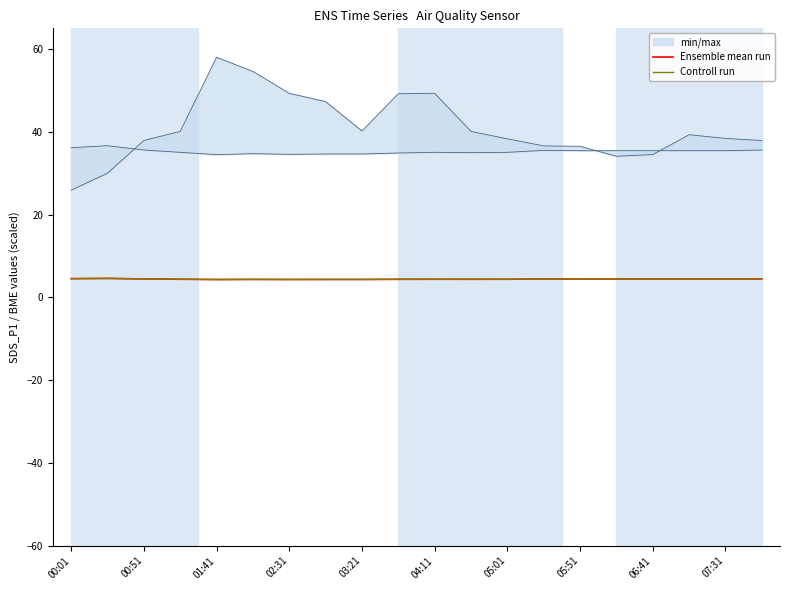

True or false: Ensemble mean run and Controll run cross at least once.

False